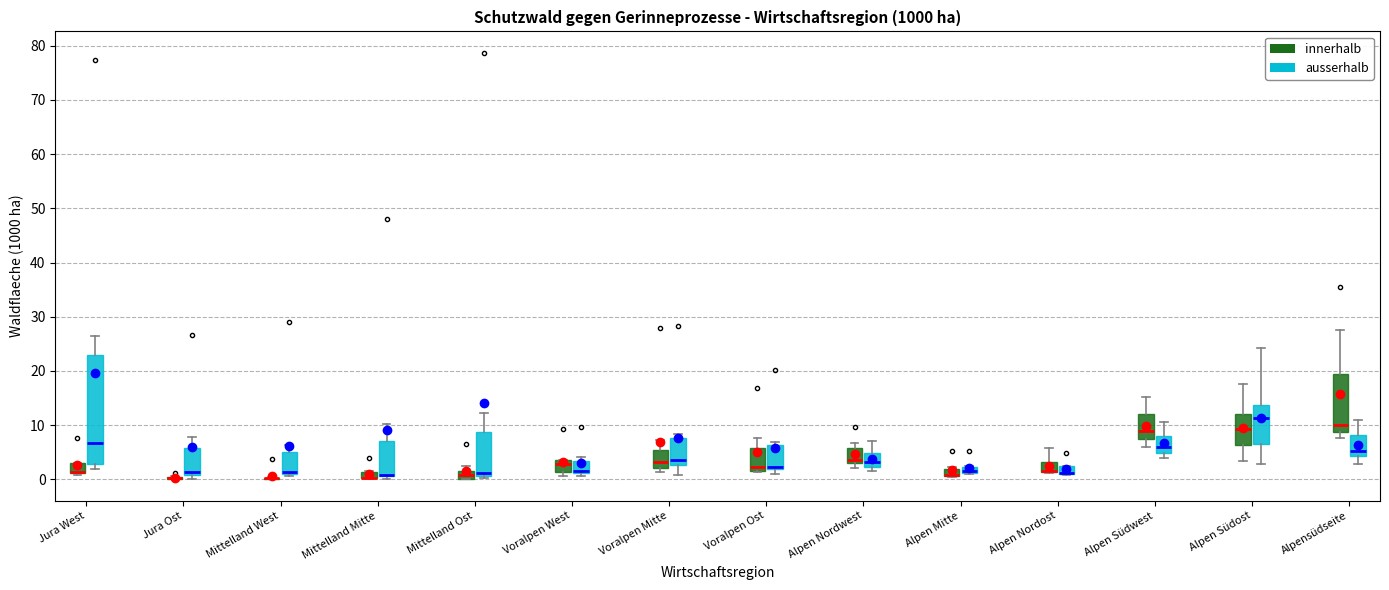

Comparing the boxes themselves (not the whiskers), which one is the tallest?

Jura West (ausserhalb)